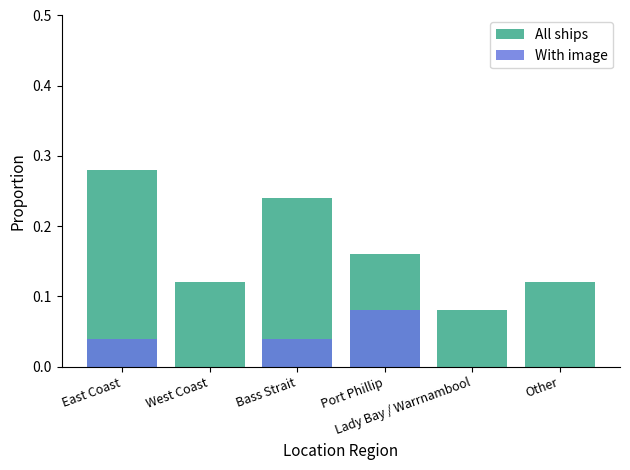

What is the value of the All ships bar at the 6th from the left?

0.1